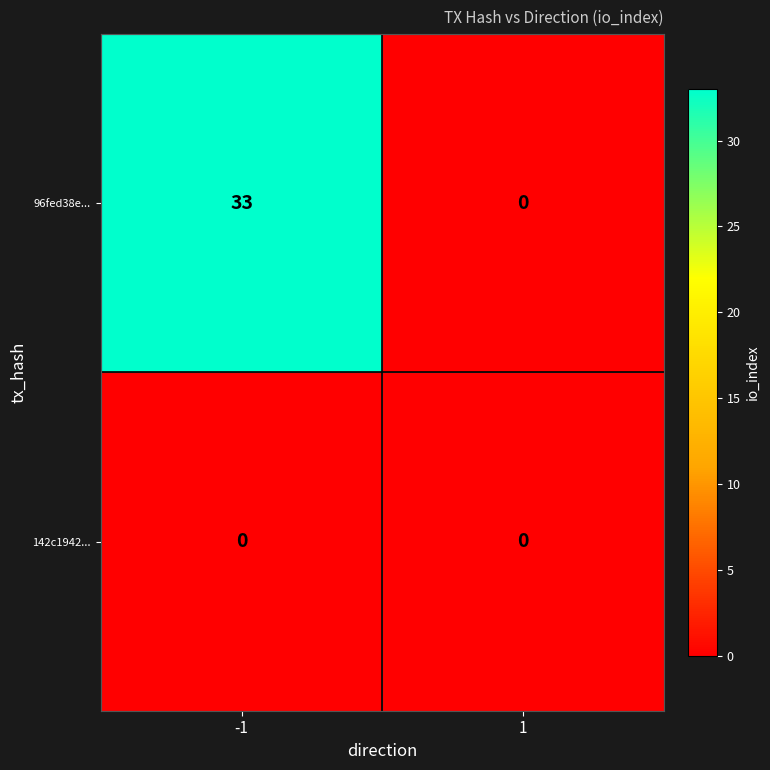

List the series in order of their peak value, highest first.

96fed38e..., 142c1942...